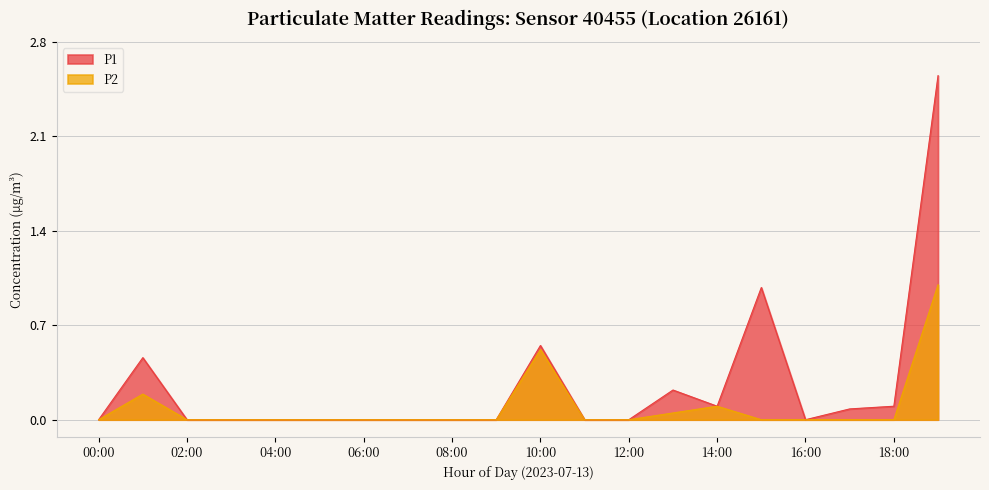

Reading left to right, transcribe all the data shown in this chart.

P1: 0.0	0.5	0.0	0.0	0.0	0.0	0.0	0.0	0.0	0.0	0.6	0.0	0.0	0.2	0.1	1.0	0.0	0.1	0.1	2.5
P2: 0.0	0.2	0.0	0.0	0.0	0.0	0.0	0.0	0.0	0.0	0.5	0.0	0.0	0.1	0.1	0.0	0.0	0.0	0.0	1.0